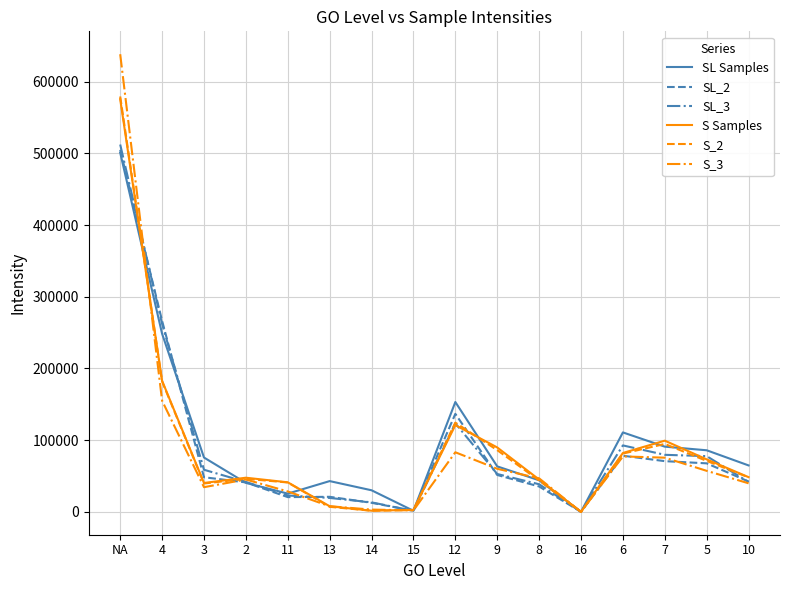

Is the value of S_3 at 16 greater than the value of SL_3 at 3?

No